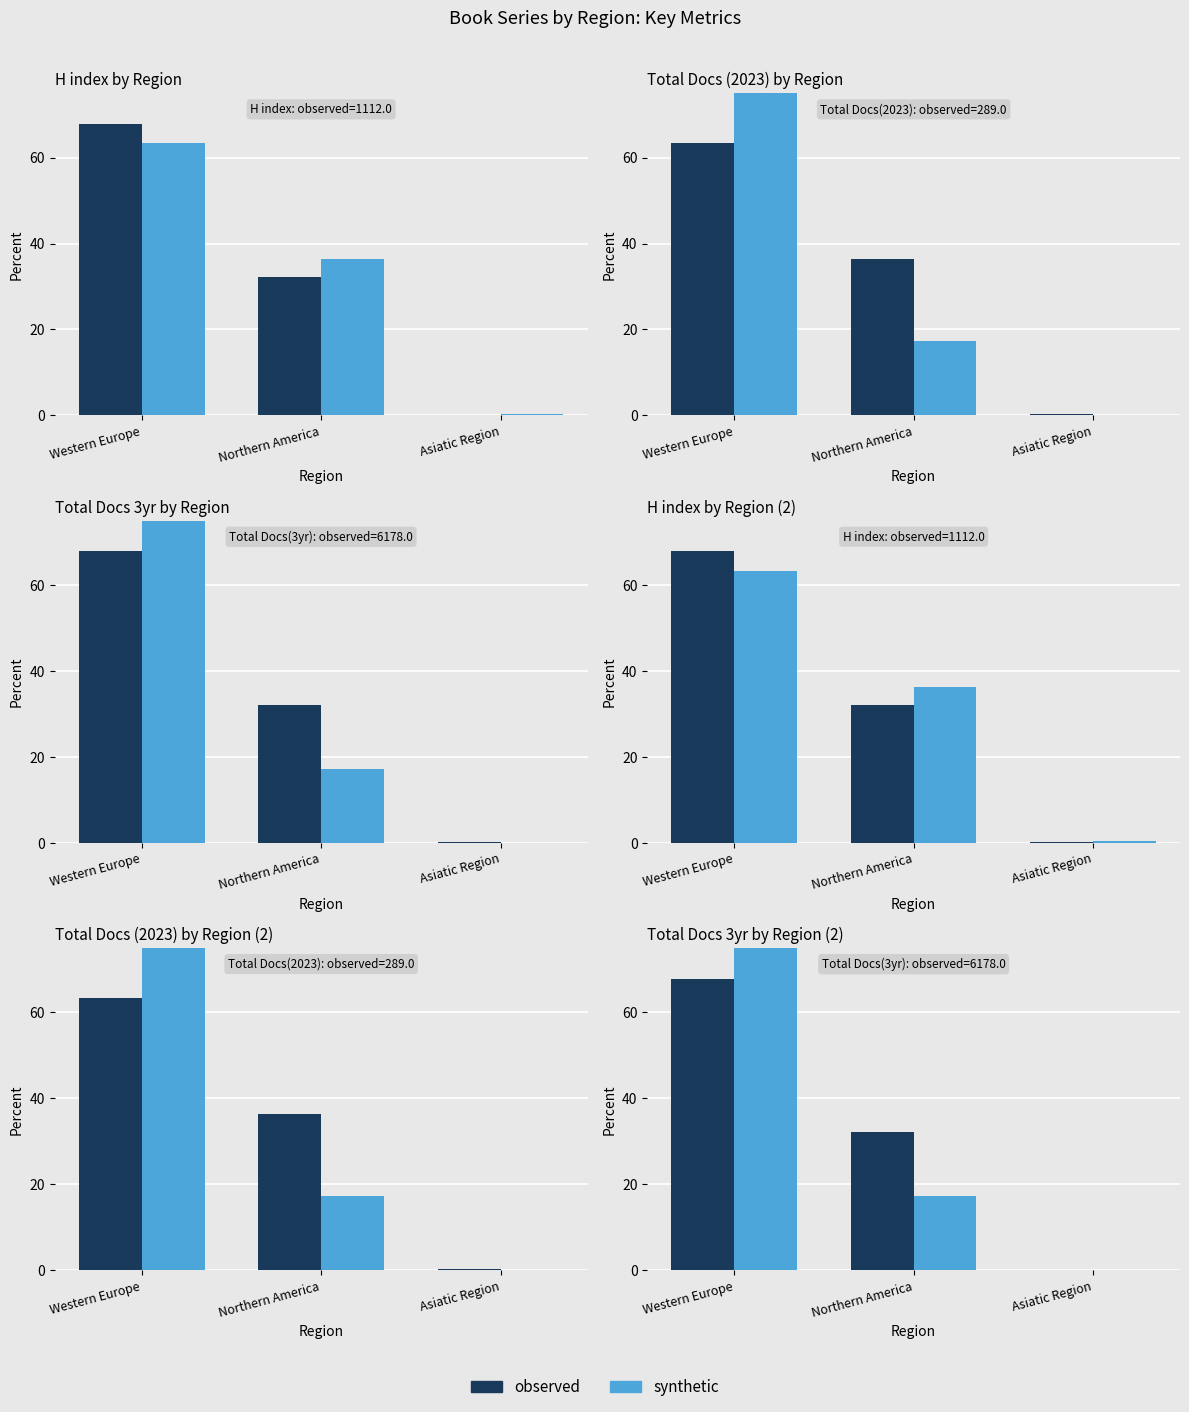

The observed series shows 0.1 at Asiatic Region. True or false?

False